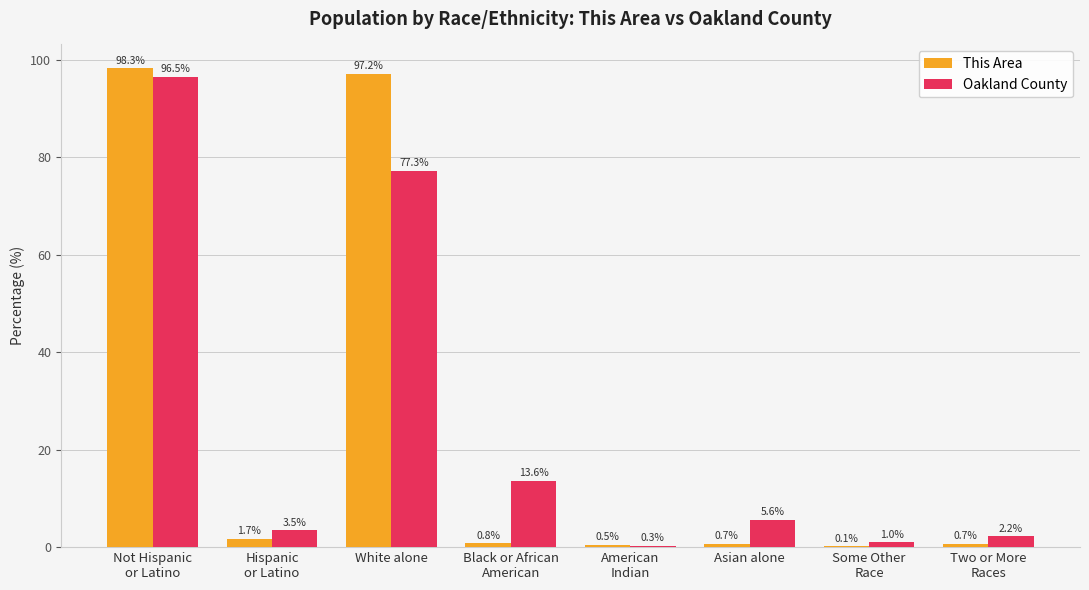

Which series has the widest spread of values?

This Area